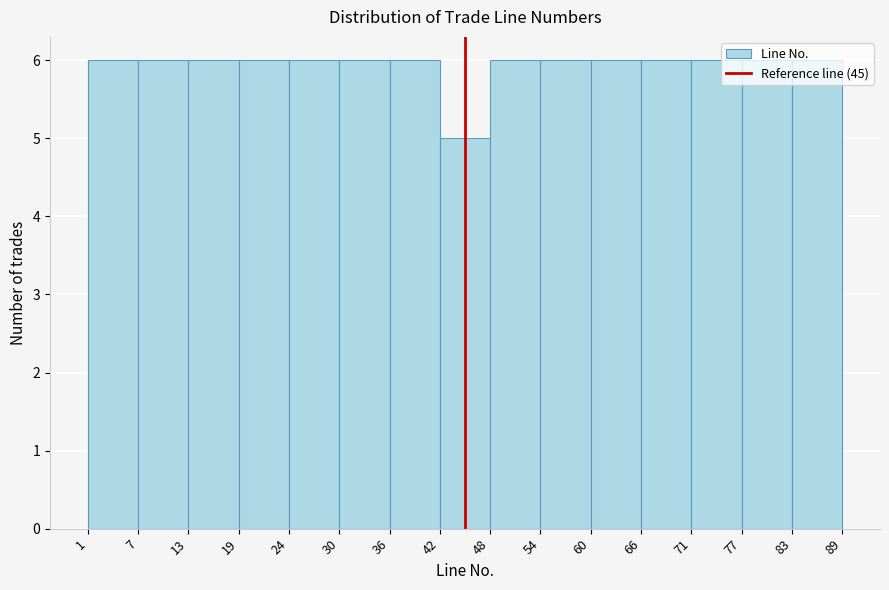

Reading left to right, list every bar in this chart as the range it spans on the x-axis followed by its height. The values are not printed on the chart, so give them approximately, as read against the axis.

1 to 7: 6
7 to 13: 6
13 to 19: 6
19 to 24: 6
24 to 30: 6
30 to 36: 6
36 to 42: 6
42 to 48: 5
48 to 54: 6
54 to 60: 6
60 to 66: 6
66 to 71: 6
71 to 77: 6
77 to 83: 6
83 to 89: 6